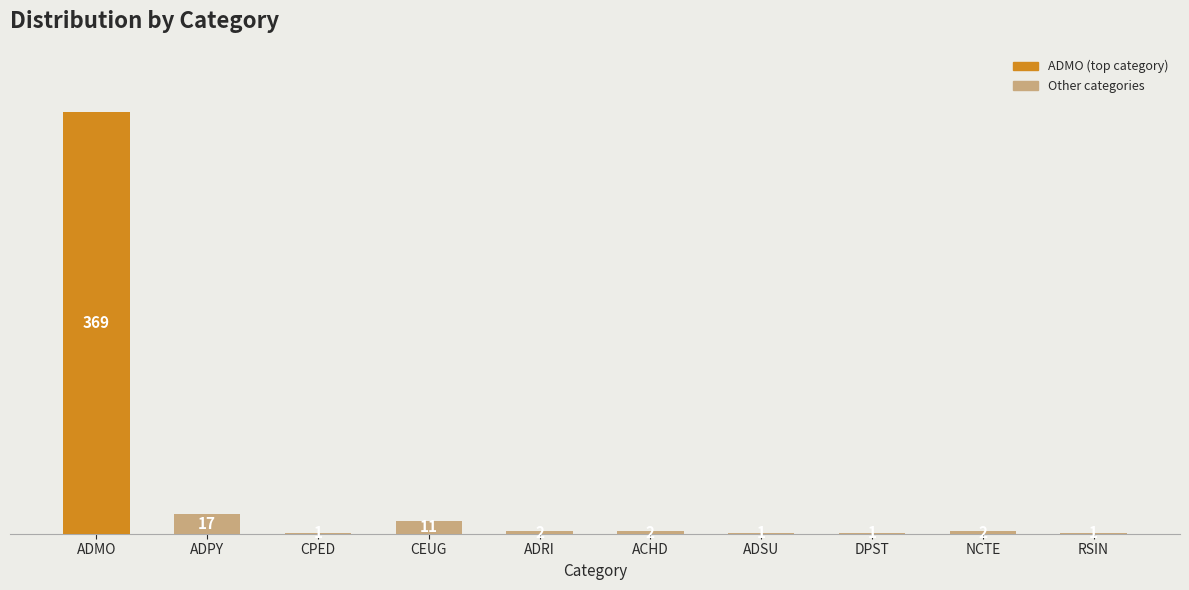

Are the bars horizontal?

No